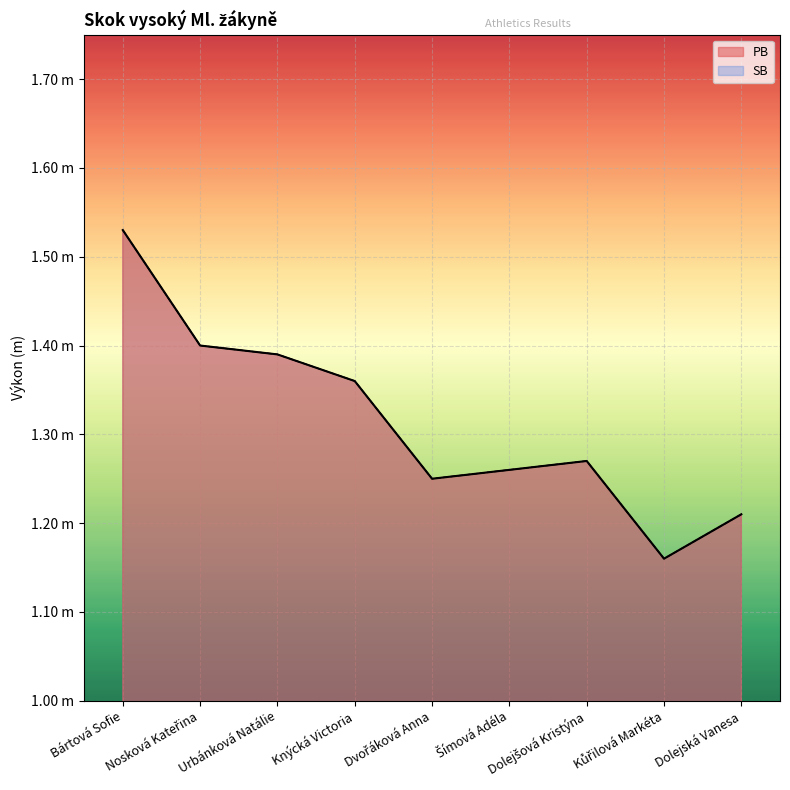

Where is the first local minimum for SB?

Dvořáková Anna